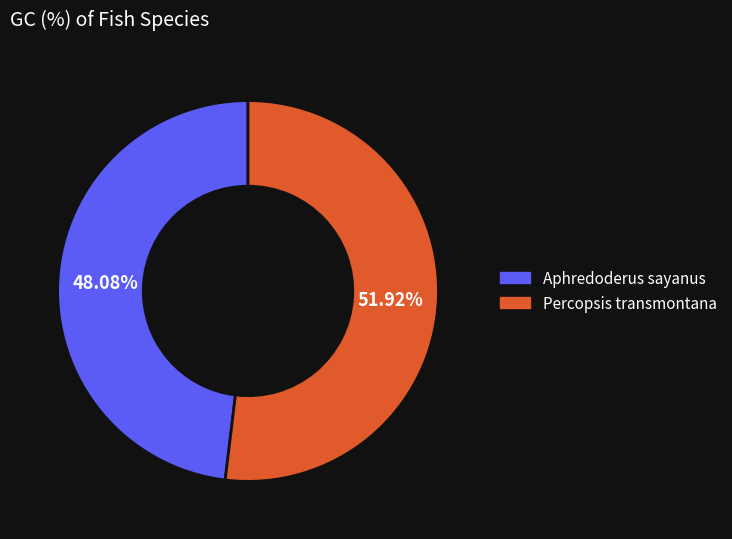

To the nearest percent, what portion does Aphredoderus sayanus represent?

48%